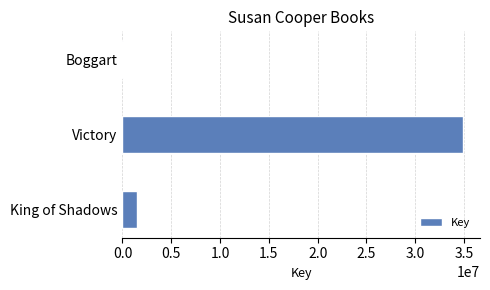

What is the maximum value shown in the chart?

34895819